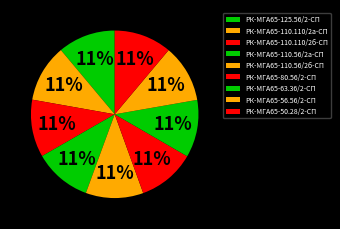

How many segments does this pie chart have?

9